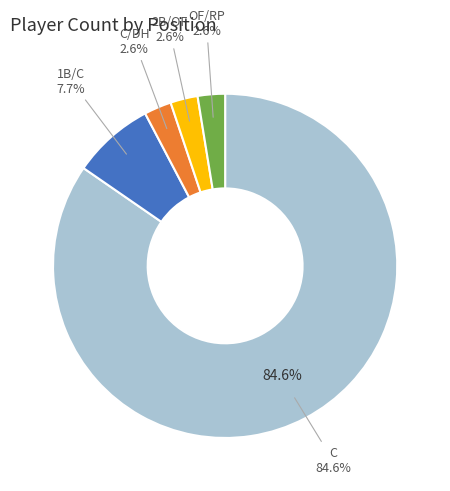

Count the number of slices in the pie.

5